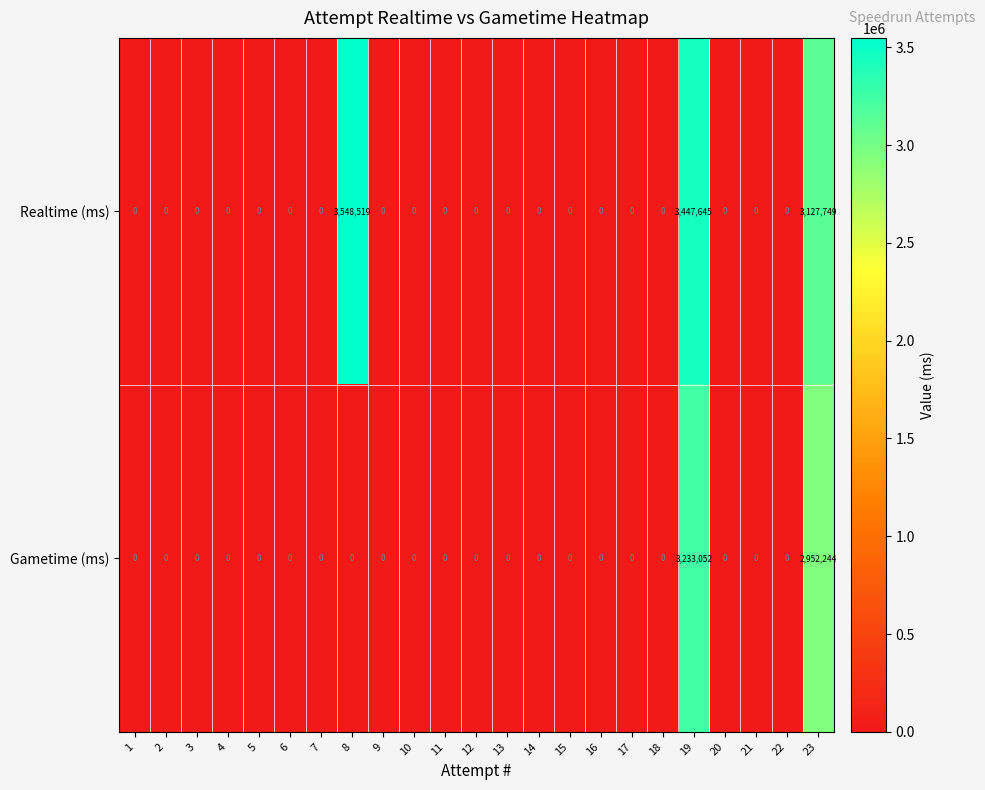

List the series in order of their peak value, lowest first.

Gametime (ms), Realtime (ms)